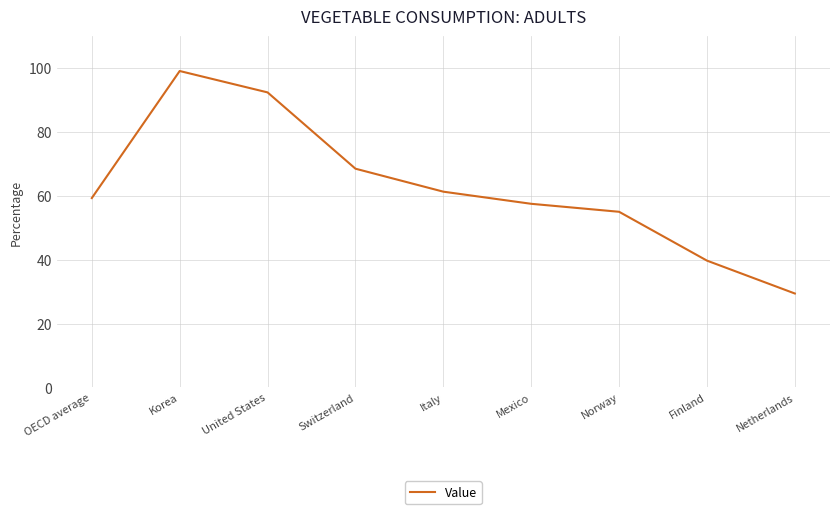

Reading left to right, transcribe all the data shown in this chart.

59.3	99.1	92.4	68.5	61.3	57.5	55.0	39.7	29.4